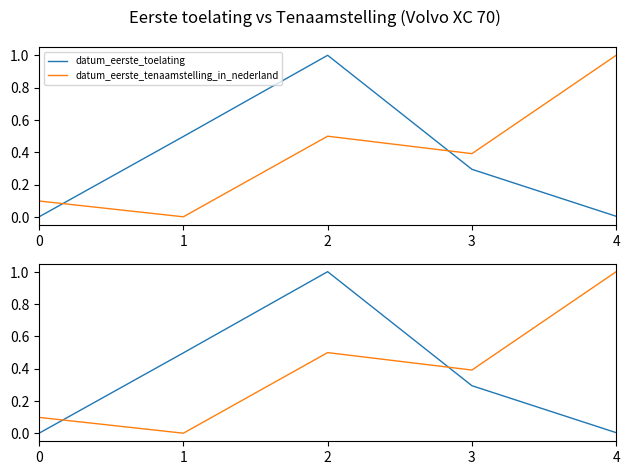

Count the number of categories in the chart.

5